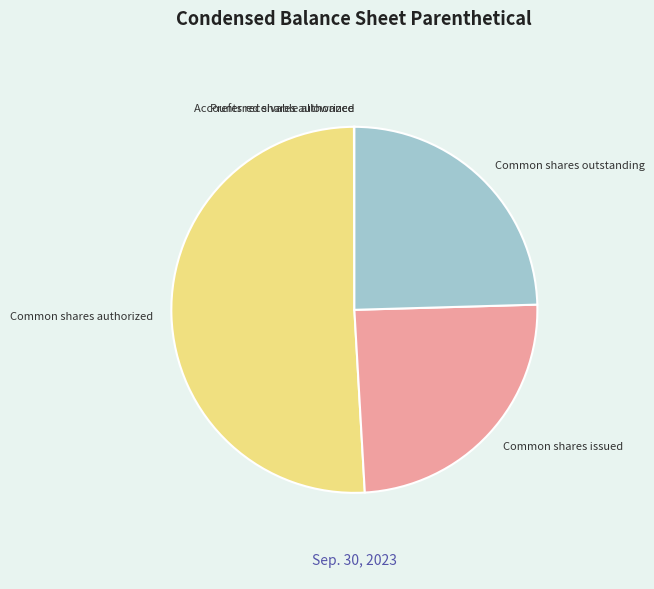

Which category accounts for the majority?

Common shares authorized